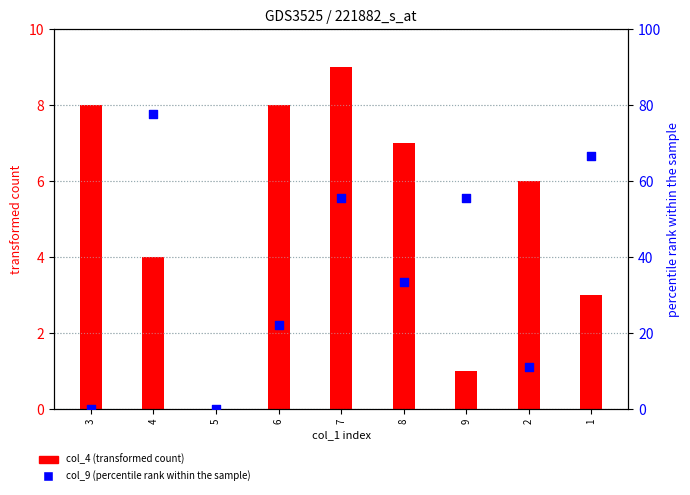

At which category is the sum across all series the highest?

4